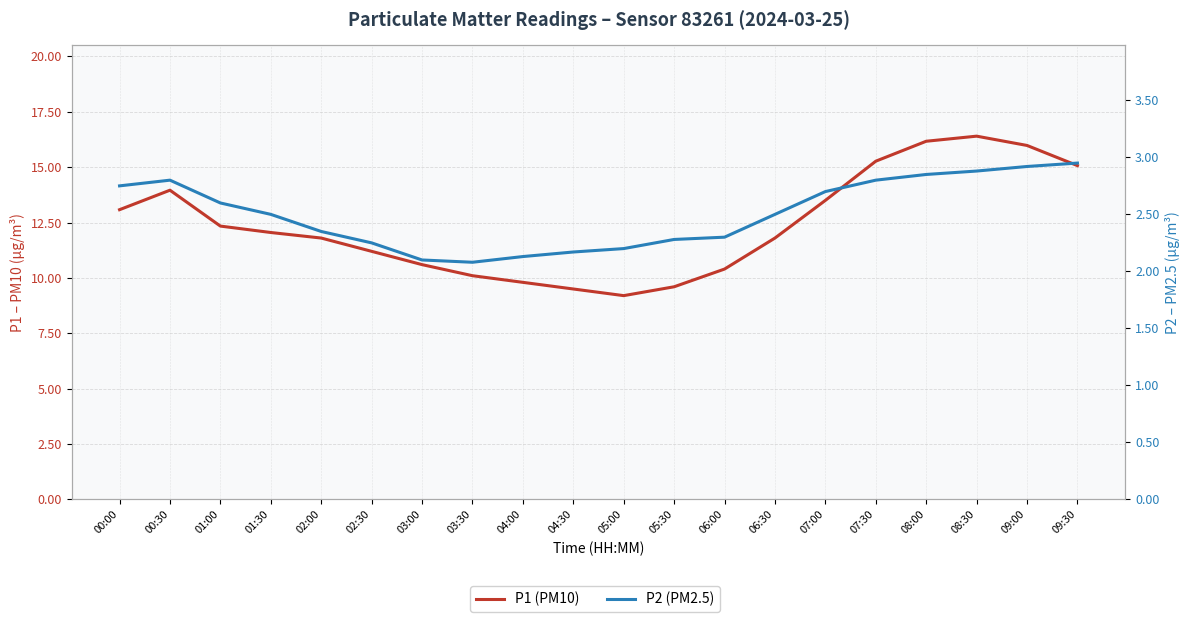

True or false: P1 (PM10) and P2 (PM2.5) cross at least once.

False